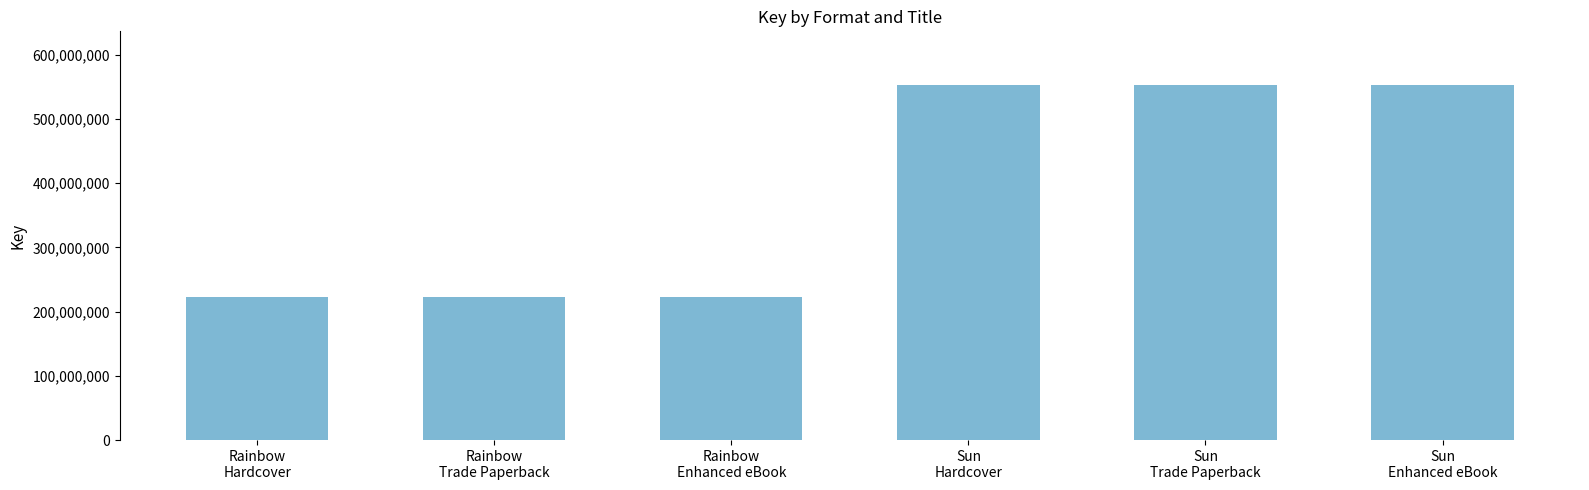

Reading left to right, what are all the values shown in this chart?

223410318	223410318	223410318	553625750	553625750	553625750